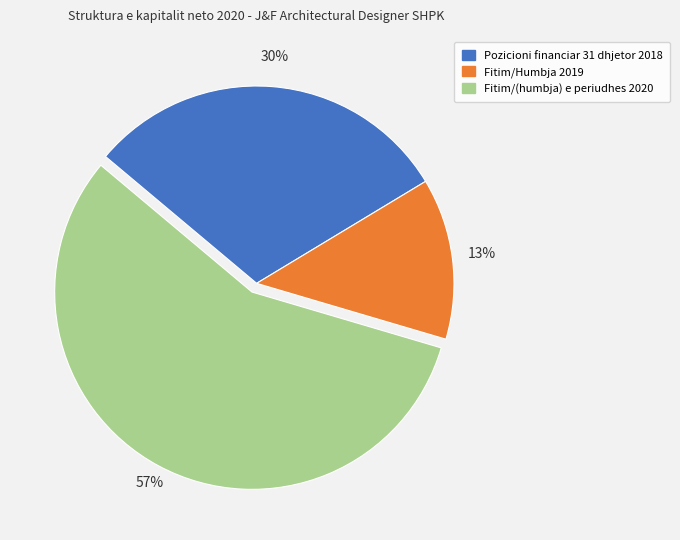

Which slice is the largest?

Fitim/(humbja) e periudhes 2020